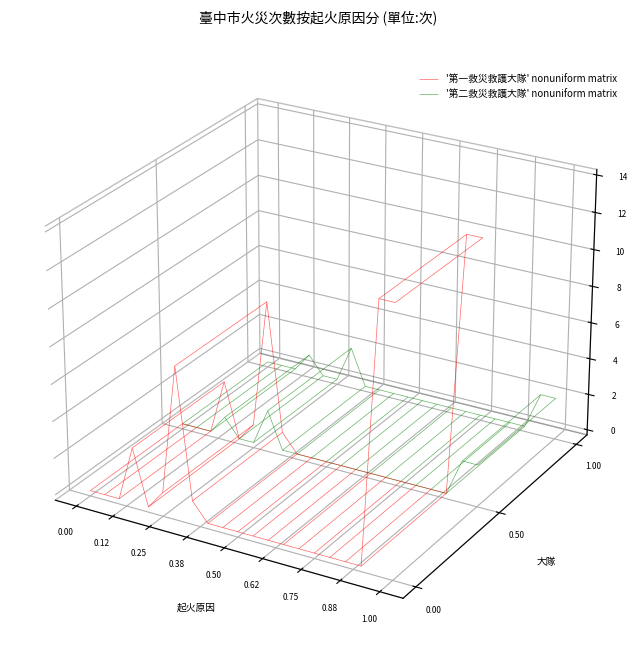

Count the 第二救災救護大隊 values in the range 0 to 1.

18